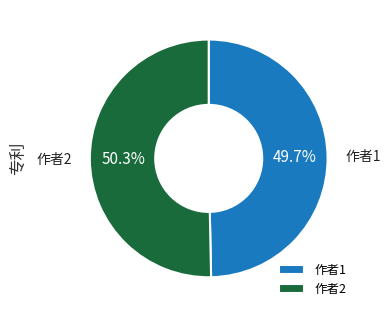

What is the total percentage of 作者2 and 作者1?

100.0%